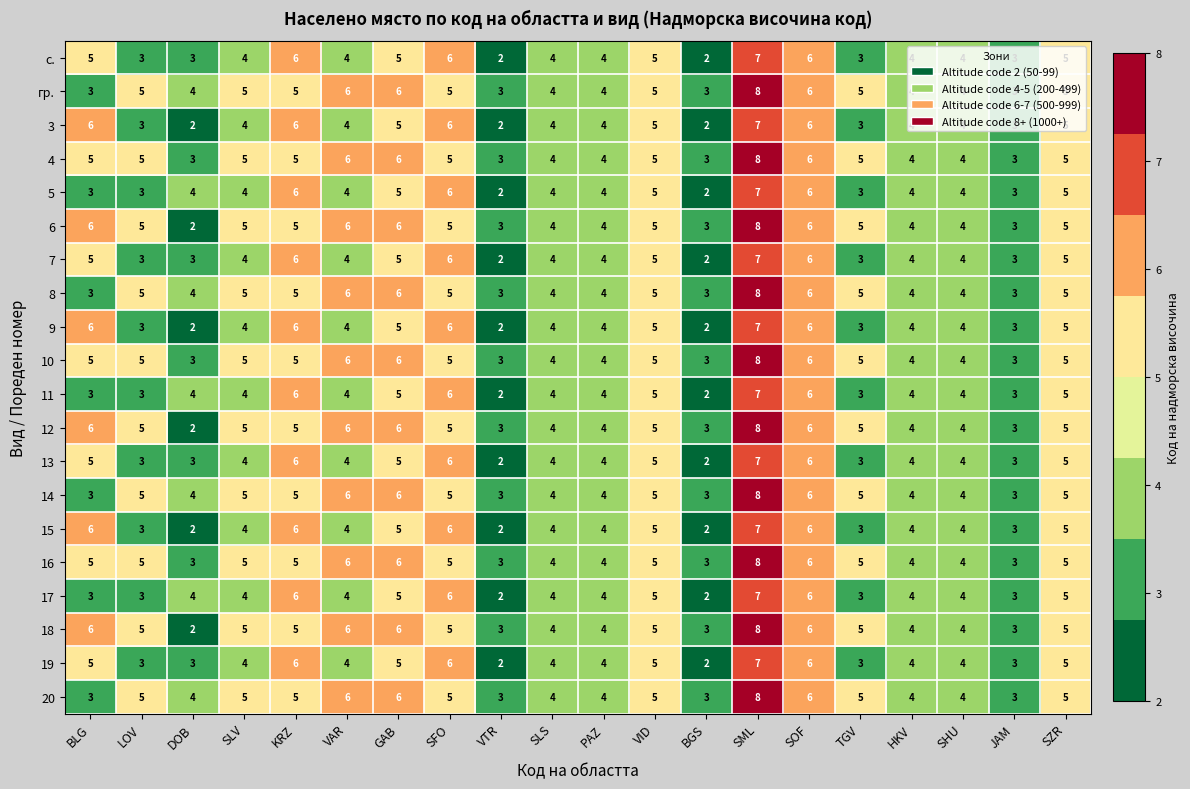

What value does the 5 series have at JAM?

3